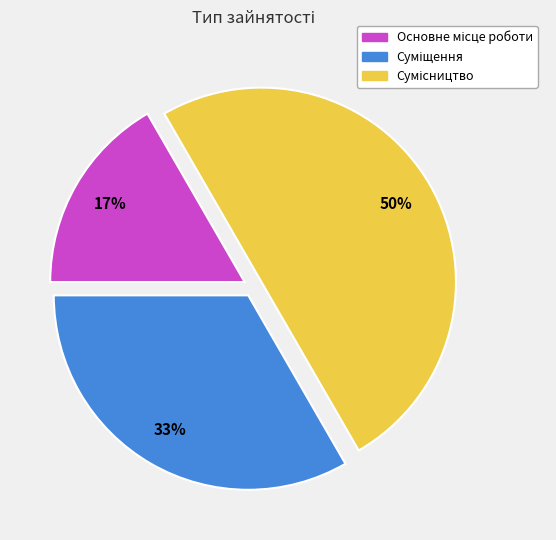

To the nearest percent, what is the average slice percentage?

33%